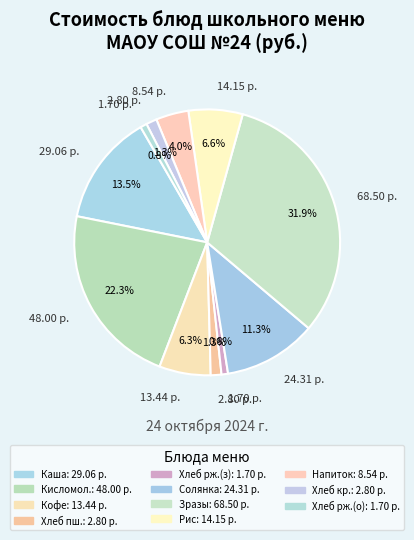

Rank the categories by value from lowest to highest.

Хлеб ржаной (завтрак), Хлеб ржаной (обед), Хлеб пшеничный, Хлеб крестьянский, Напиток Витаминный, Кофейный напиток, Рис припущенный, Солянка овощная со сметаной, Каша молочная с маслом, Кисломолочный продукт, Зразы с яйцом